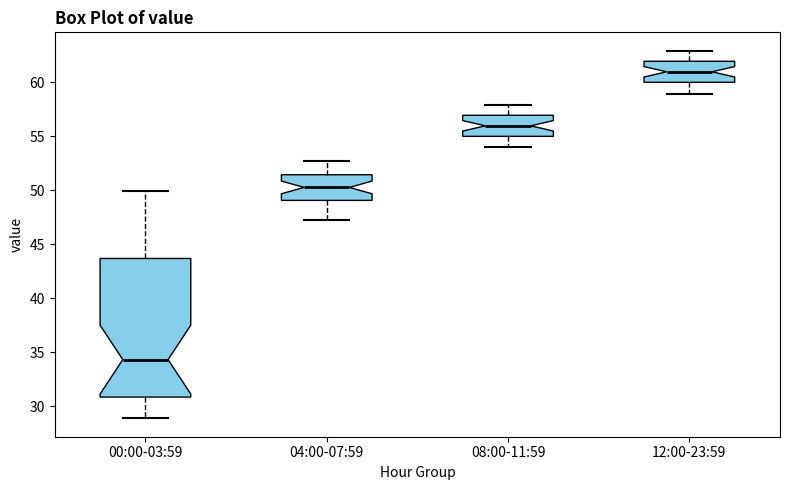

Which box has the highest median line?

12:00-23:59